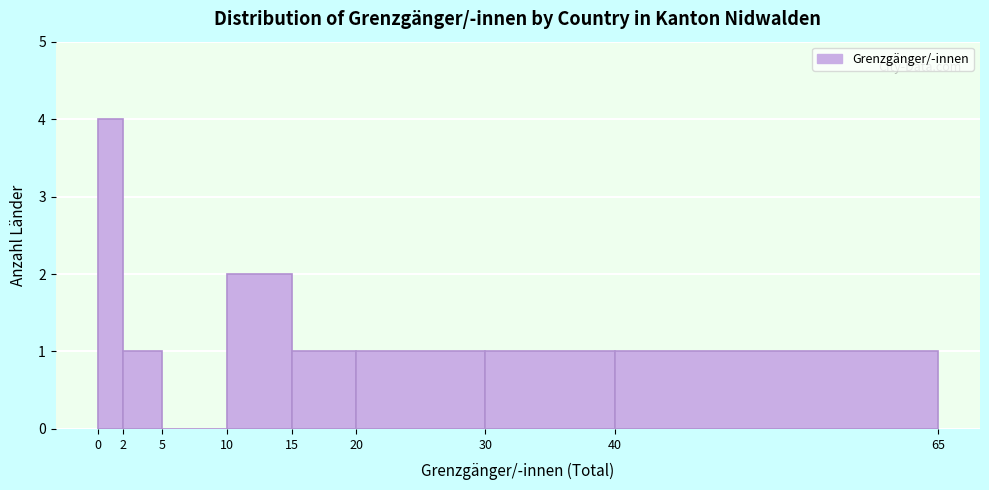

Reading left to right, transcribe this chart: for each bar, give the range it covers on the x-axis and its height. The values are not printed on the chart, so give them approximately, as read against the axis.

0 to 2: 4
2 to 5: 1
5 to 10: 0
10 to 15: 2
15 to 20: 1
20 to 30: 1
30 to 40: 1
40 to 65: 1